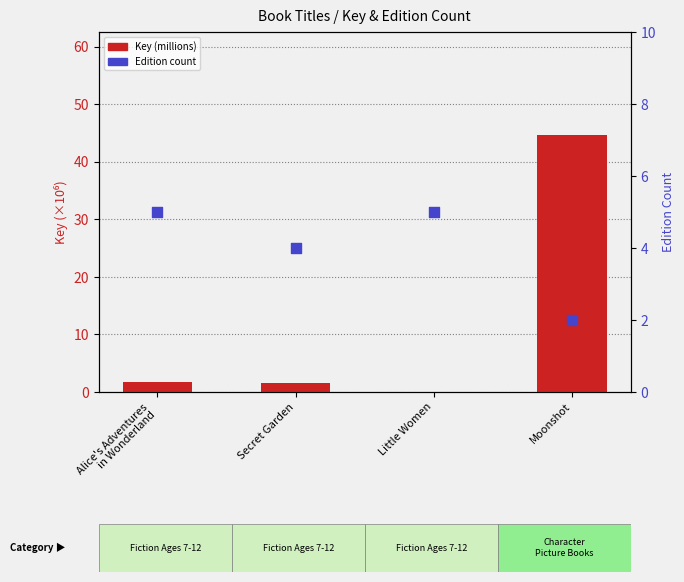

Which series contains the lowest Y value?

Key (millions)